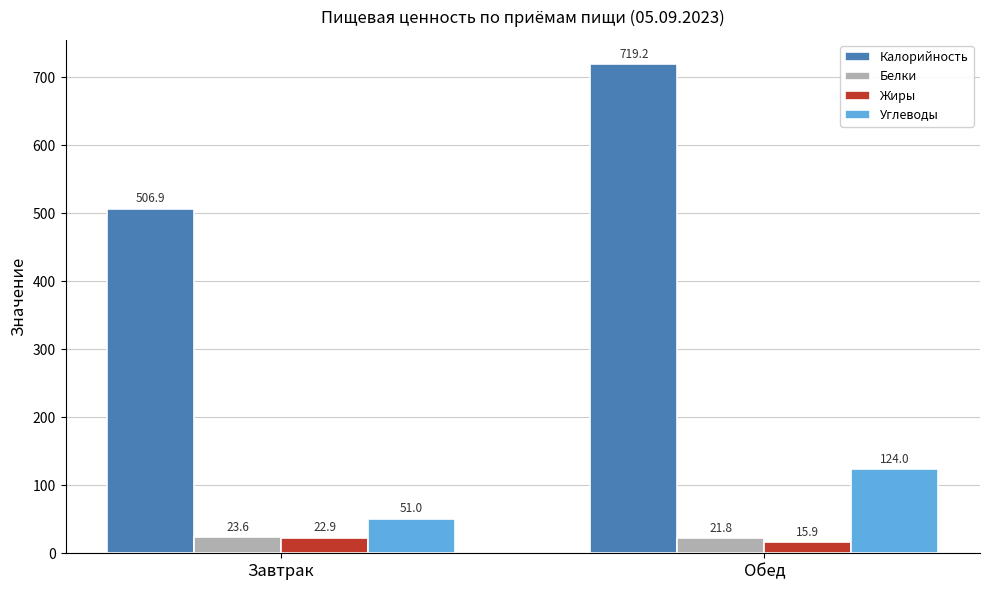

At which label does Калорийность reach its minimum?

Завтрак